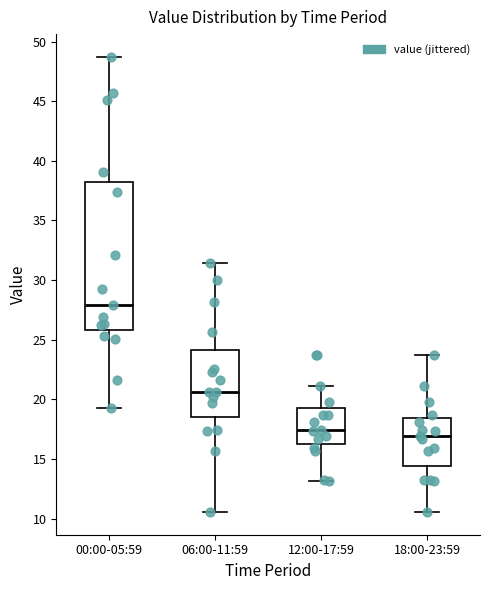

Reading left to right, read every box against the y-axis: the position of its median line, the range the box covers, and the ends of its whiskers. The values are not printed on the chart, so give them approximately, as read against the axis.

00:00-05:59: median 28.0, box 26.0 to 38.0, whiskers 19.5 to 48.5
06:00-11:59: median 20.5, box 18.5 to 24.0, whiskers 10.5 to 31.5
12:00-17:59: median 17.5, box 16.5 to 19.5, whiskers 13.0 to 21.0
18:00-23:59: median 17.0, box 14.5 to 18.5, whiskers 10.5 to 24.0